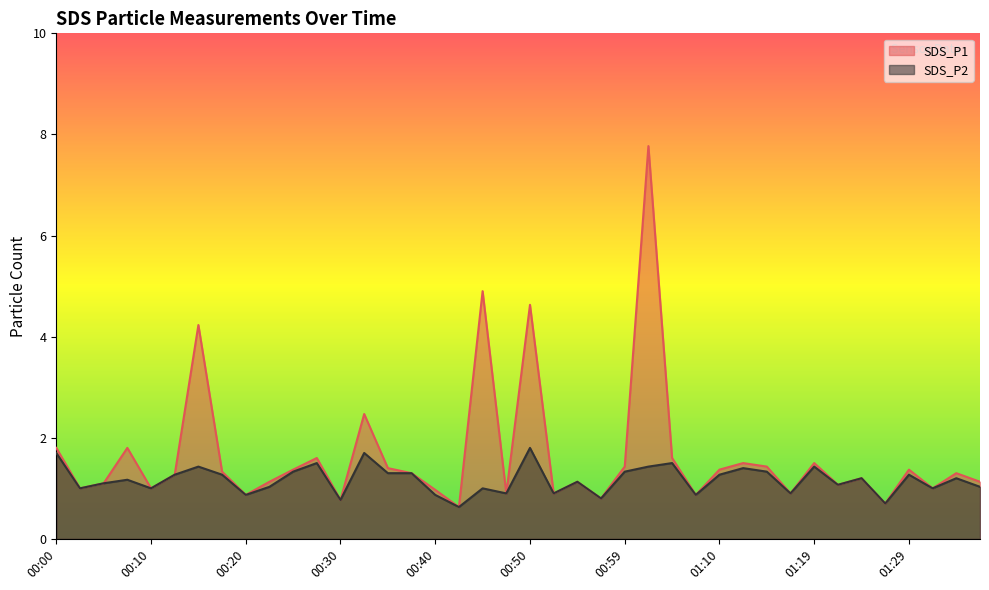

List the labels in order of SDS_P1 value, smallest first.

00:42, 01:27, 00:30, 00:57, 00:20, 01:07, 00:47, 00:52, 01:17, 00:40, 00:02, 00:10, 01:32, 01:22, 00:05, 00:22, 00:55, 01:37, 01:25, 00:12, 00:37, 01:34, 00:17, 00:25, 01:10, 01:29, 00:35, 00:59, 01:14, 01:12, 01:19, 00:27, 01:04, 00:00, 00:07, 00:32, 00:15, 00:50, 00:45, 01:02